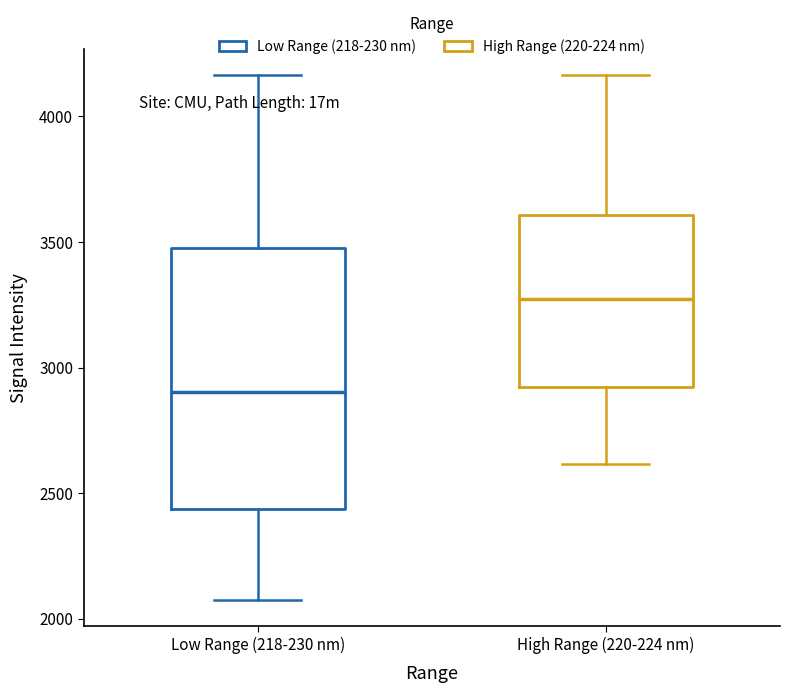

Which box is the tallest, from its lower edge to its upper edge?

Low Range (218-230 nm)